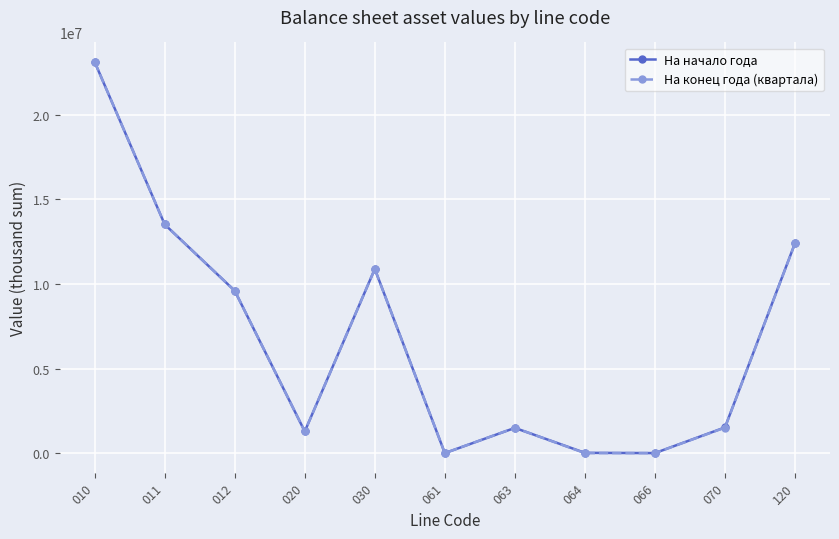

The На конец года (квартала) series shows 23103407.5 at 010. True or false?

True